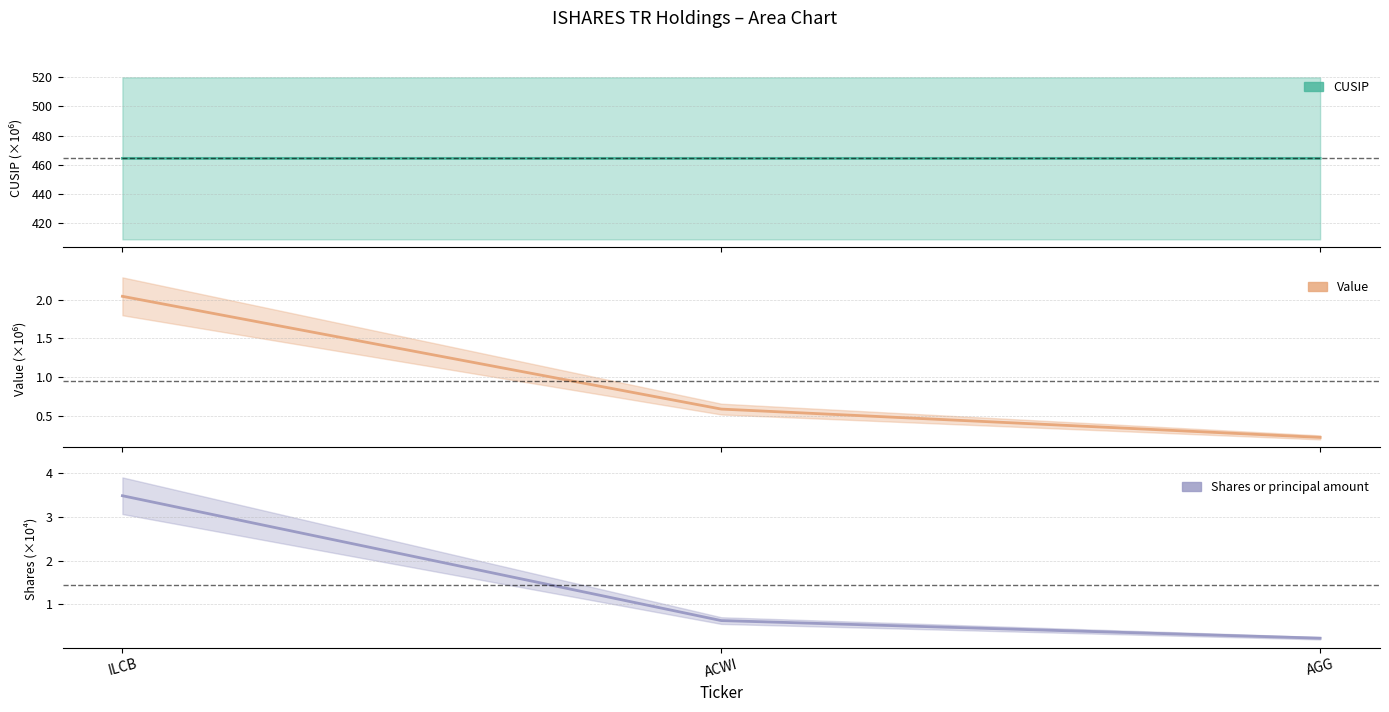

List the labels in order of CUSIP value, smallest first.

ILCB, AGG, ACWI